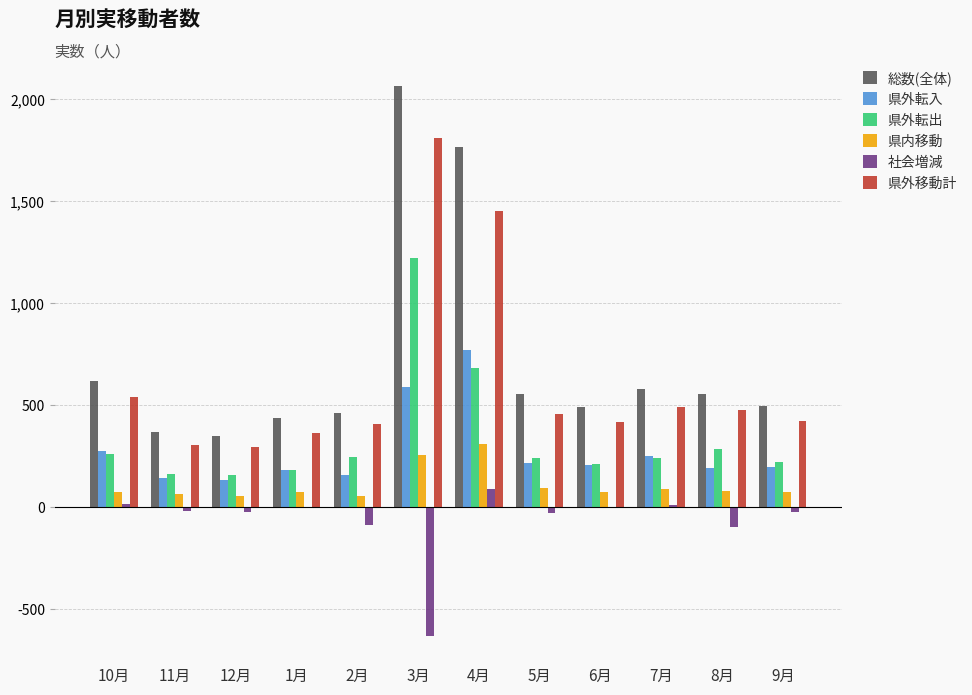

What is the sum of all 総数(全体) values?

8747